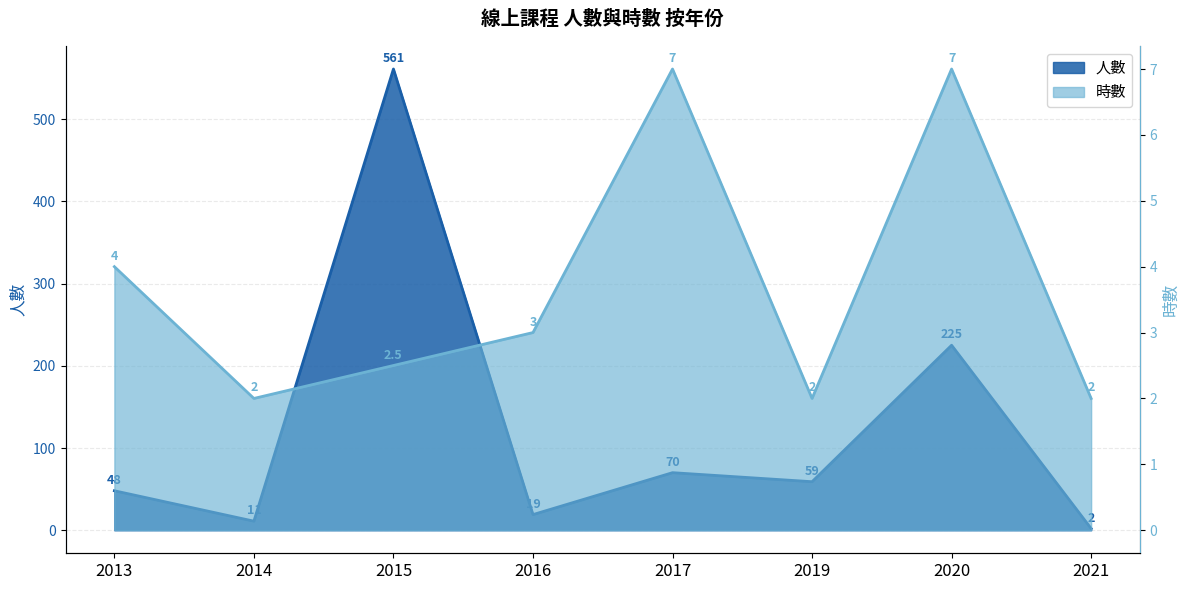

True or false: 人數 and 時數 intersect in this chart.

False